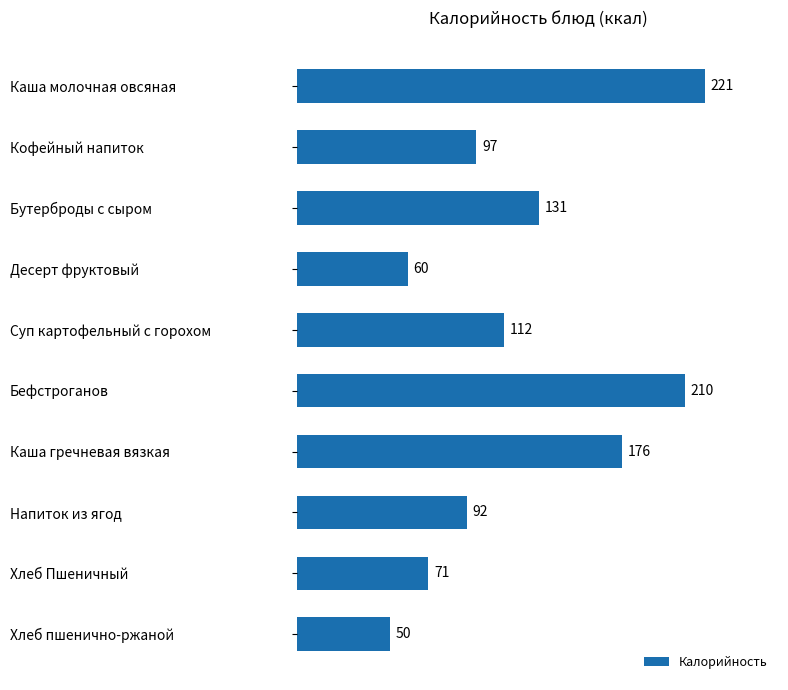

Count the number of categories in the chart.

10